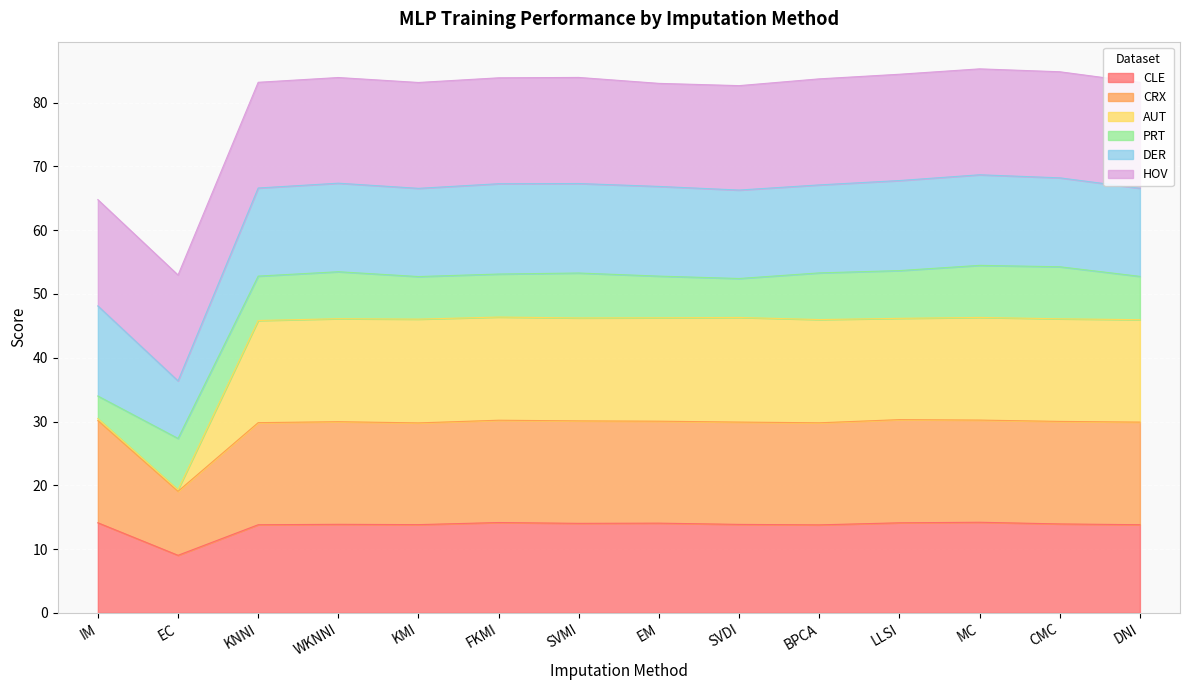

In CLE, how many points are higher than both neighbors (excluding endpoints)?

4